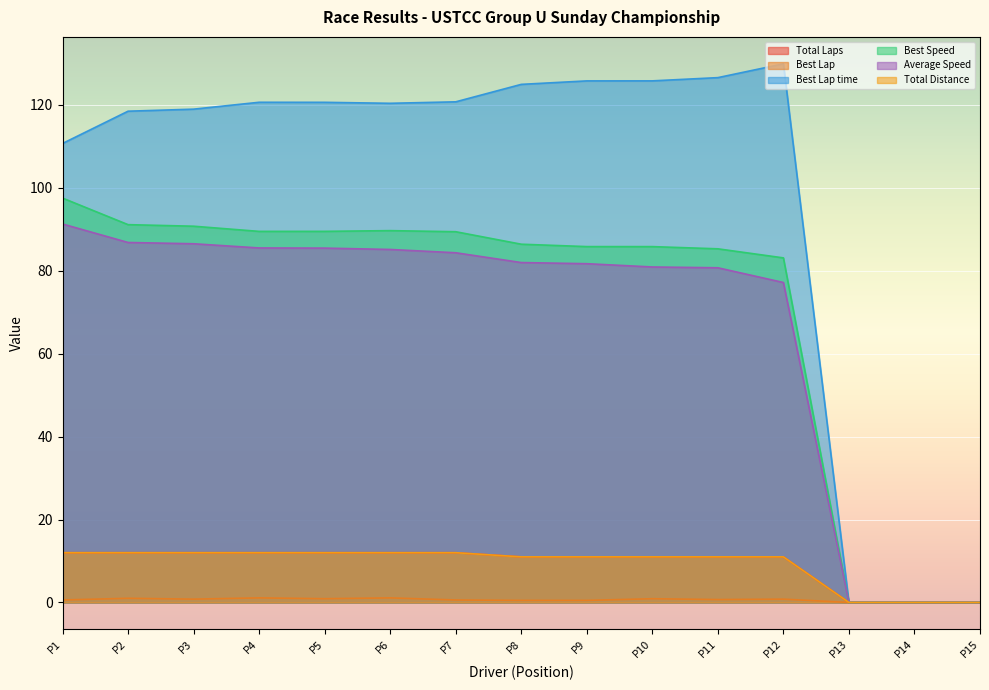

Which series has the largest range (max minus min)?

Best Lap time